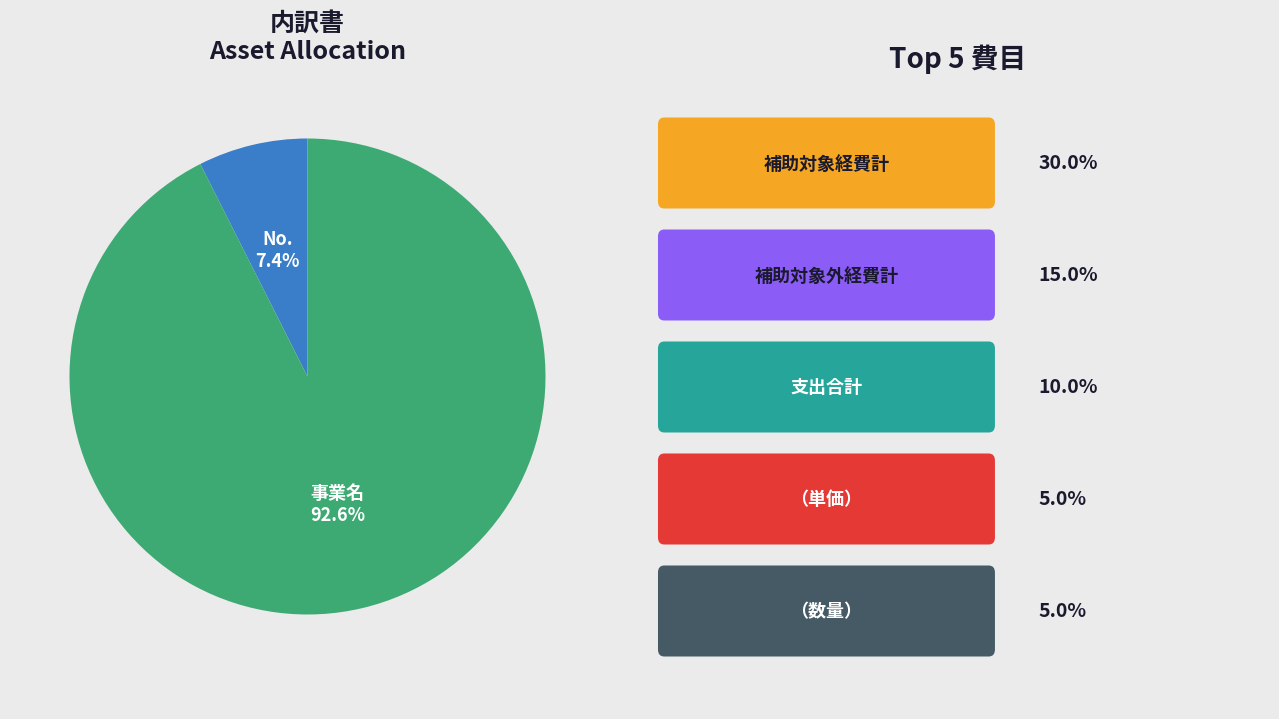

Is there a majority slice in this chart?

Yes